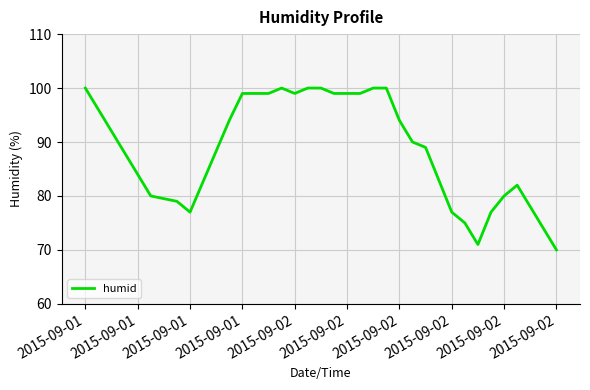

What is the greatest value displayed?

100